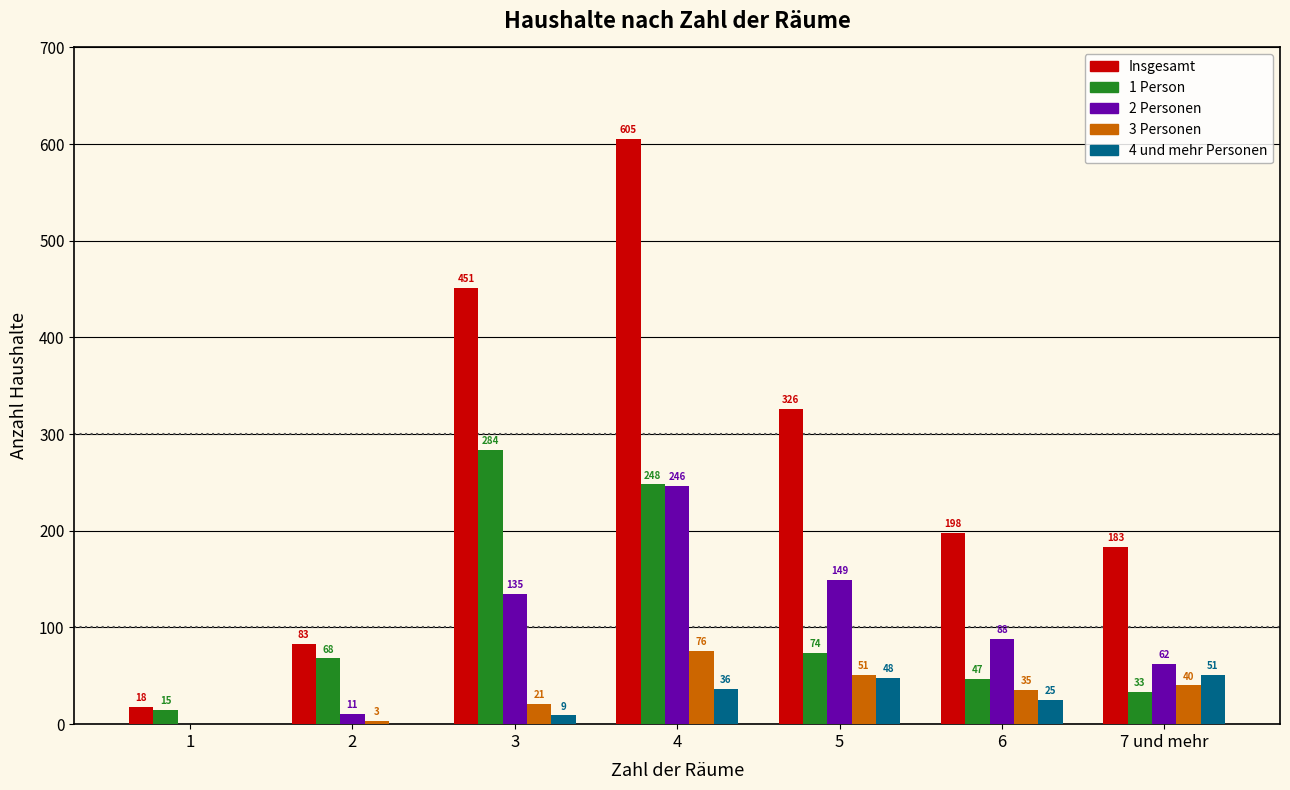

Reading left to right, extract all data points from this chart.

Insgesamt: 1=18	2=83	3=451	4=605	5=326	6=198	7 und mehr=183
1 Person: 1=15	2=68	3=284	4=248	5=74	6=47	7 und mehr=33
2 Personen: 1=0	2=11	3=135	4=246	5=149	6=88	7 und mehr=62
3 Personen: 1=0	2=3	3=21	4=76	5=51	6=35	7 und mehr=40
4 und mehr Personen: 1=0	2=0	3=9	4=36	5=48	6=25	7 und mehr=51